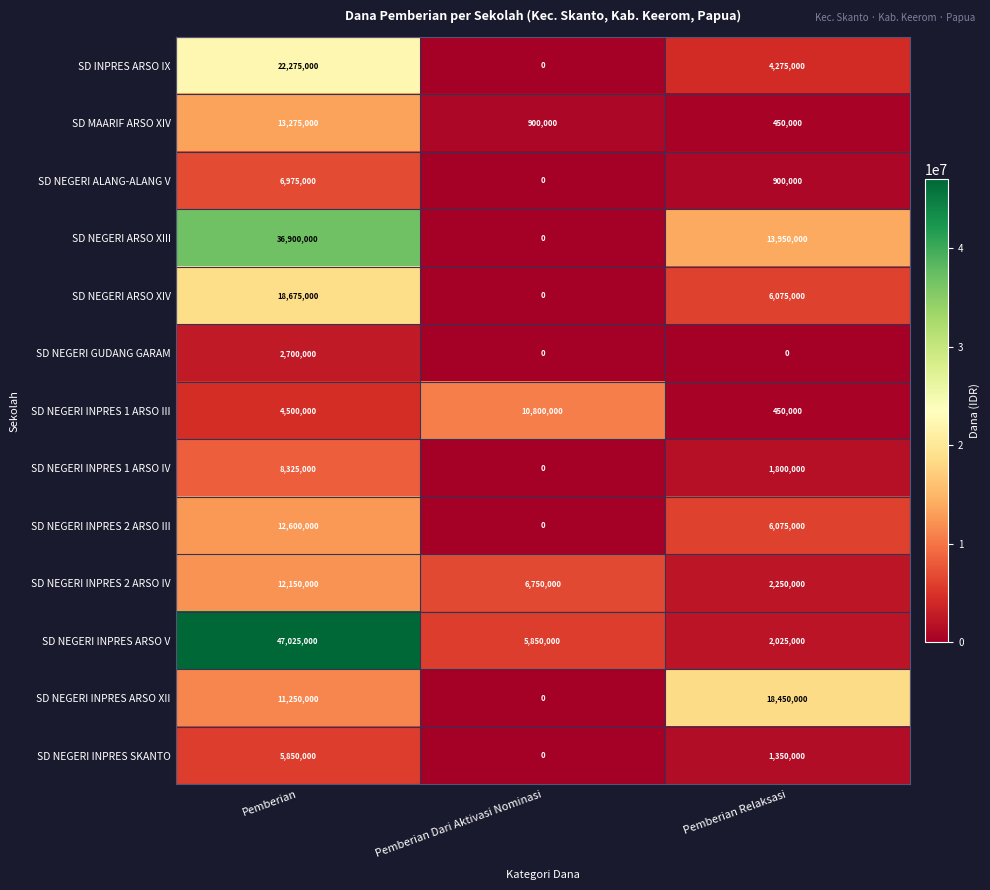

What is the total value across all series at Pemberian Relaksasi?

58050000